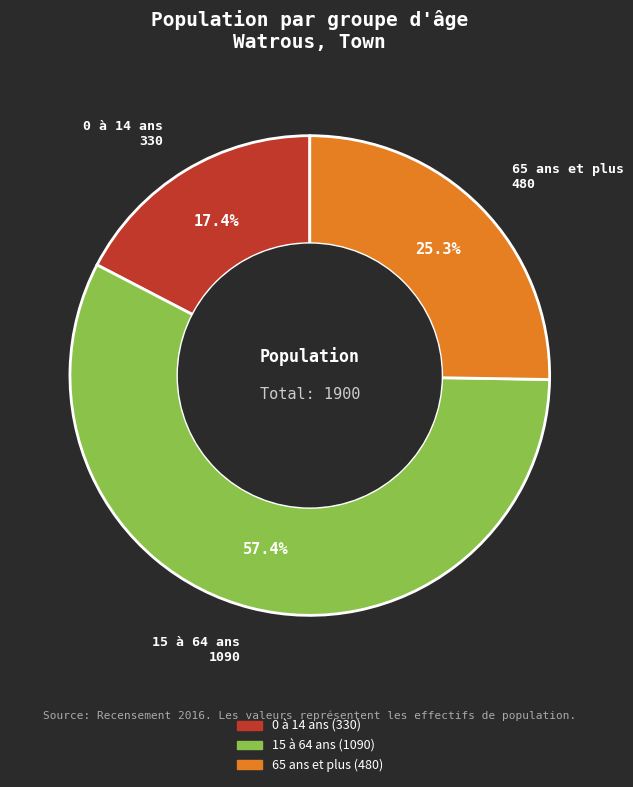

What is the ratio of the value at 0 à 14 ans to the value at 65 ans et plus?

0.7